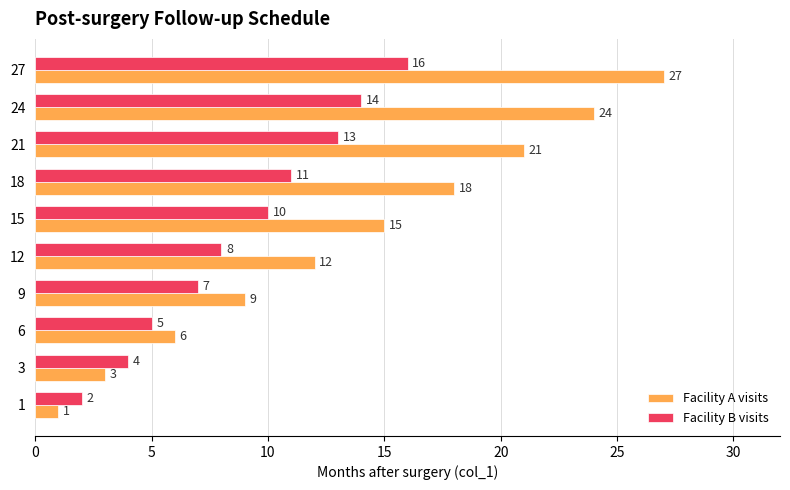

List the series in order of their overall mean, lowest first.

Facility B visits, Facility A visits